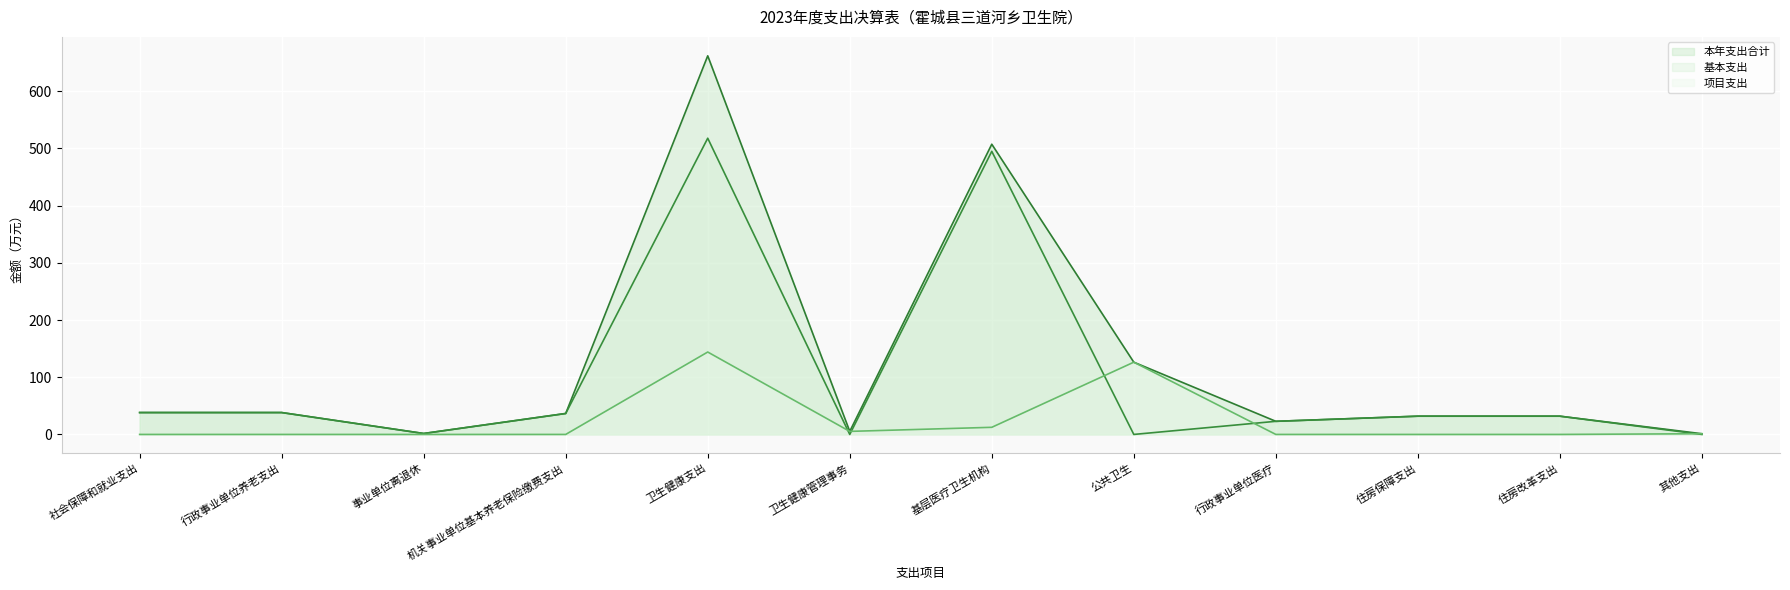

True or false: 基本支出 and 本年支出合计 cross at least once.

False